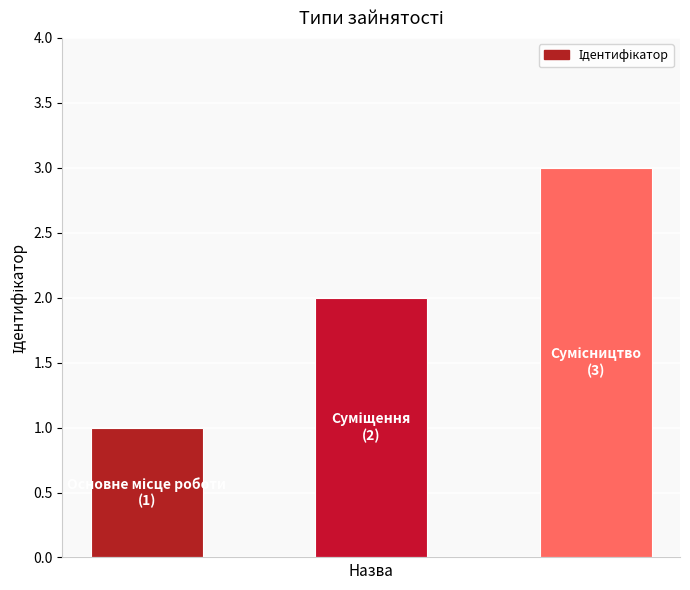

How many values are between 1 and 3?

3